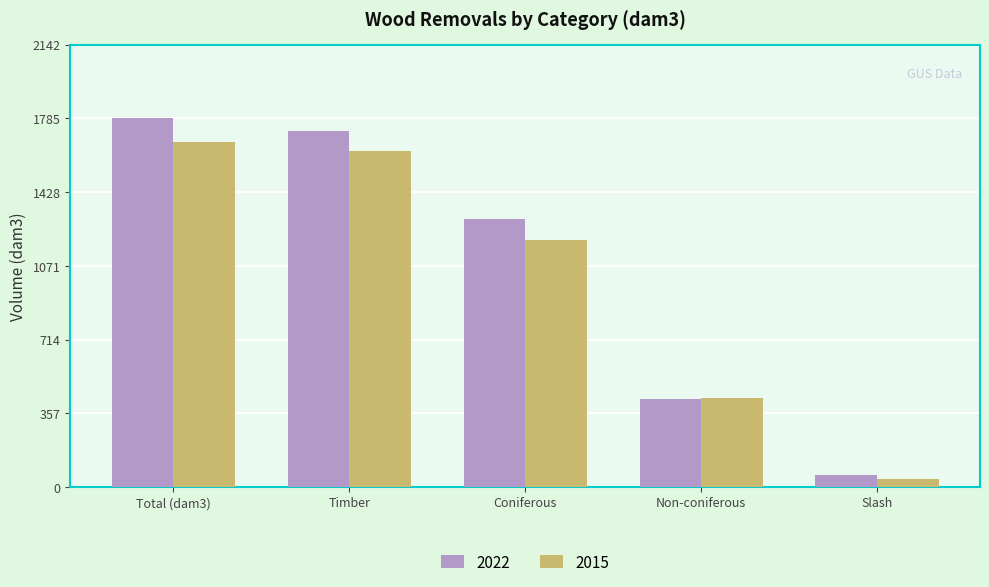

What is the maximum value for 2022?

1785.8